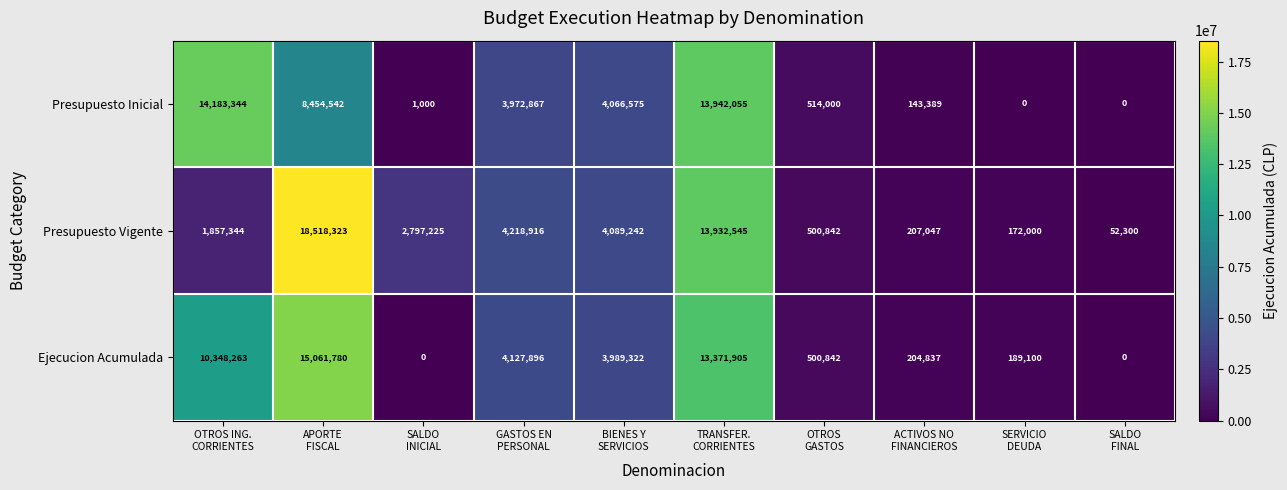

At which category is the sum across all series the highest?

APORTE
FISCAL